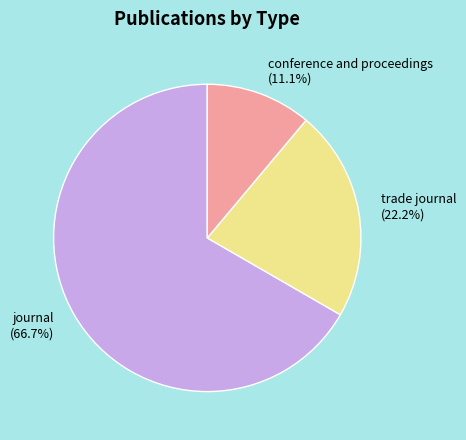

Which has a higher value, conference and proceedings or trade journal?

trade journal